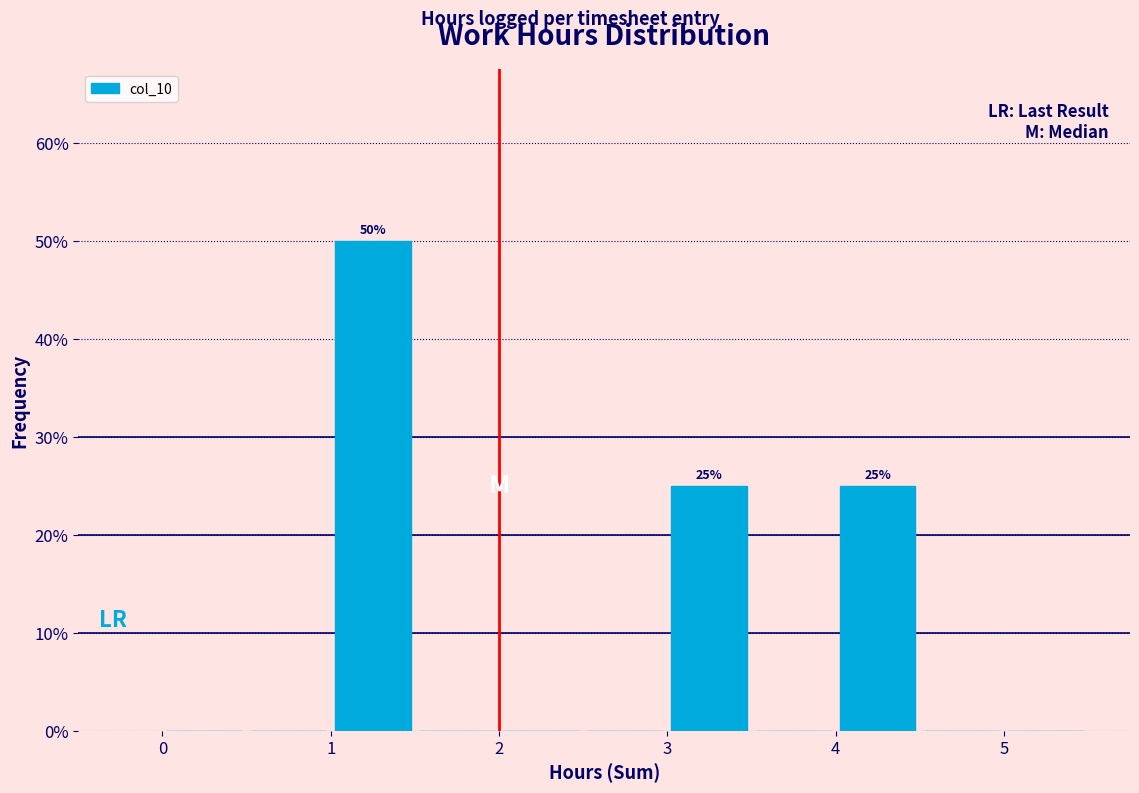

Which range on the x-axis has the tallest bar?

1.0 to 1.5